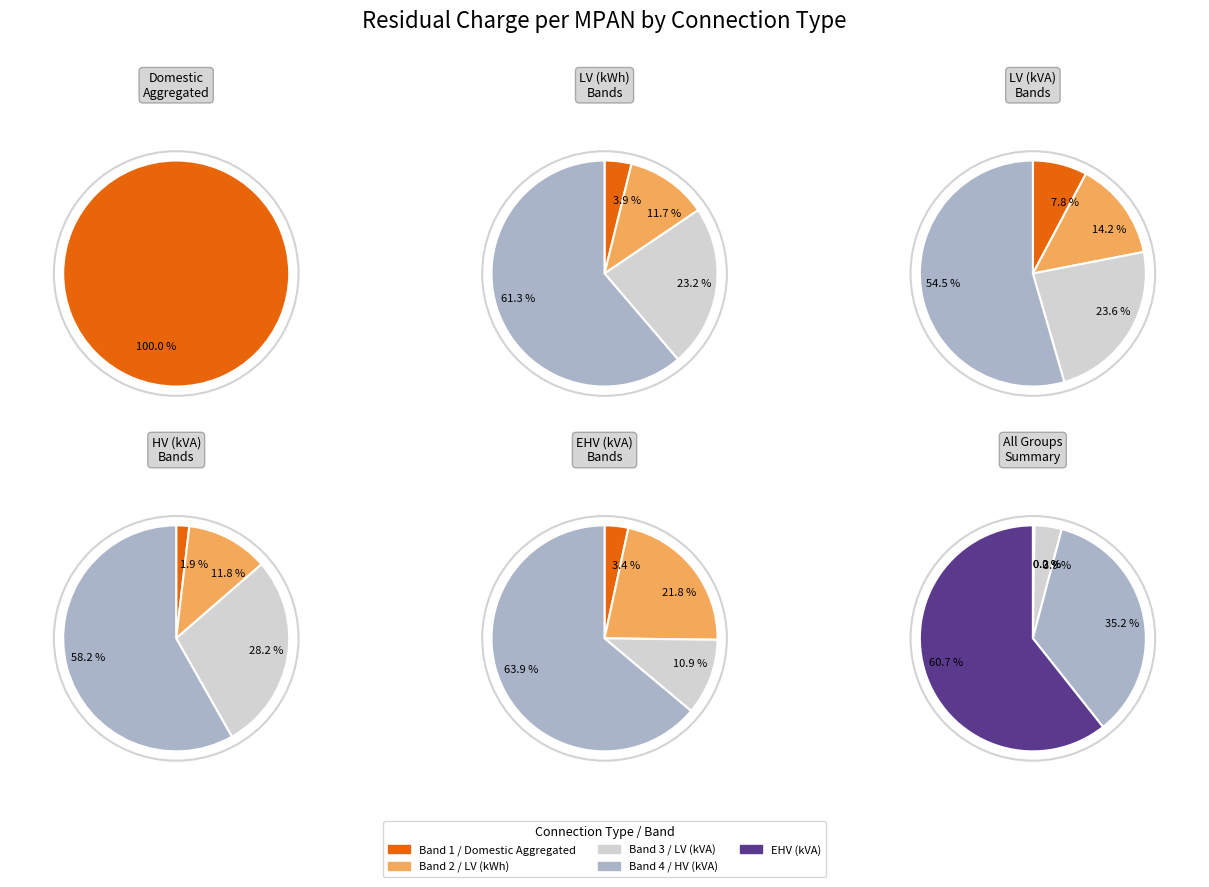

What portion of the pie excludes LV kWh Band 2?

100.0%